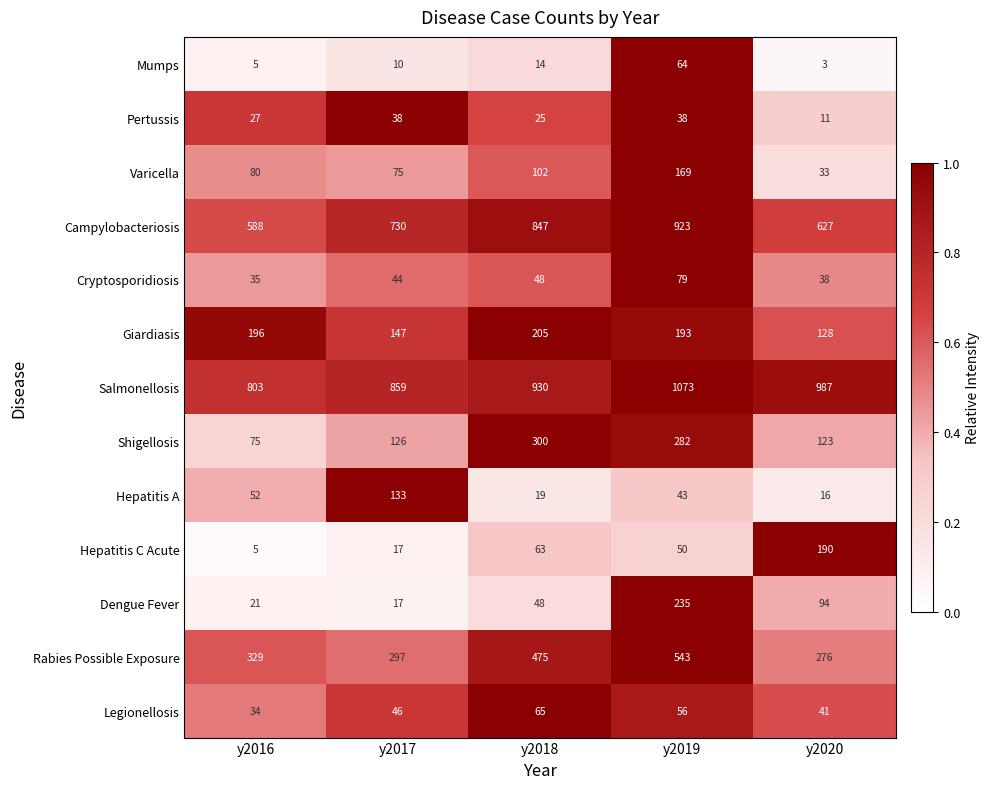

How many series are shown in this chart?

13